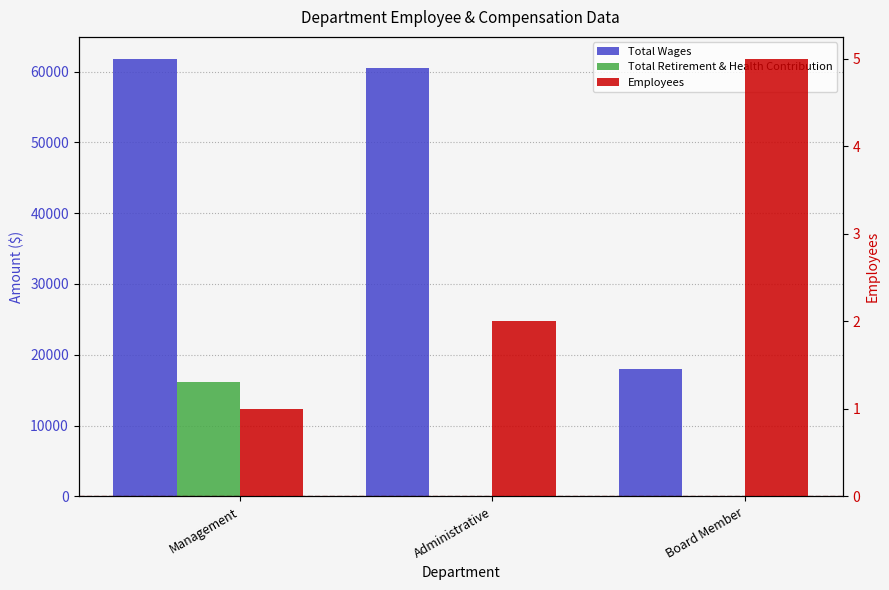

What is the average value of the Total Retirement & Health Contribution series?

5383